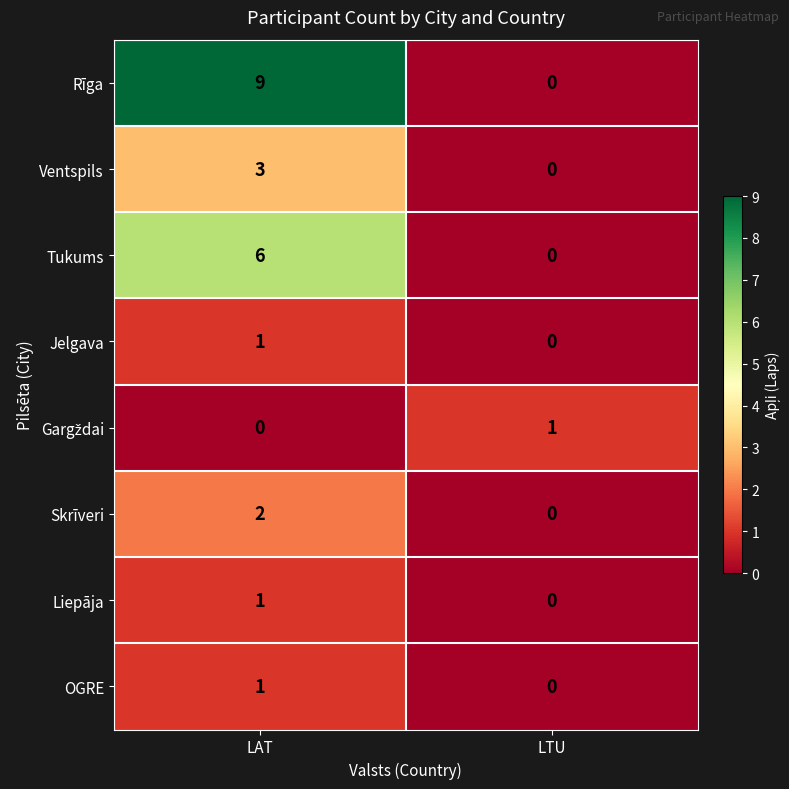

List the labels in order of Ventspils value, largest first.

LAT, LTU